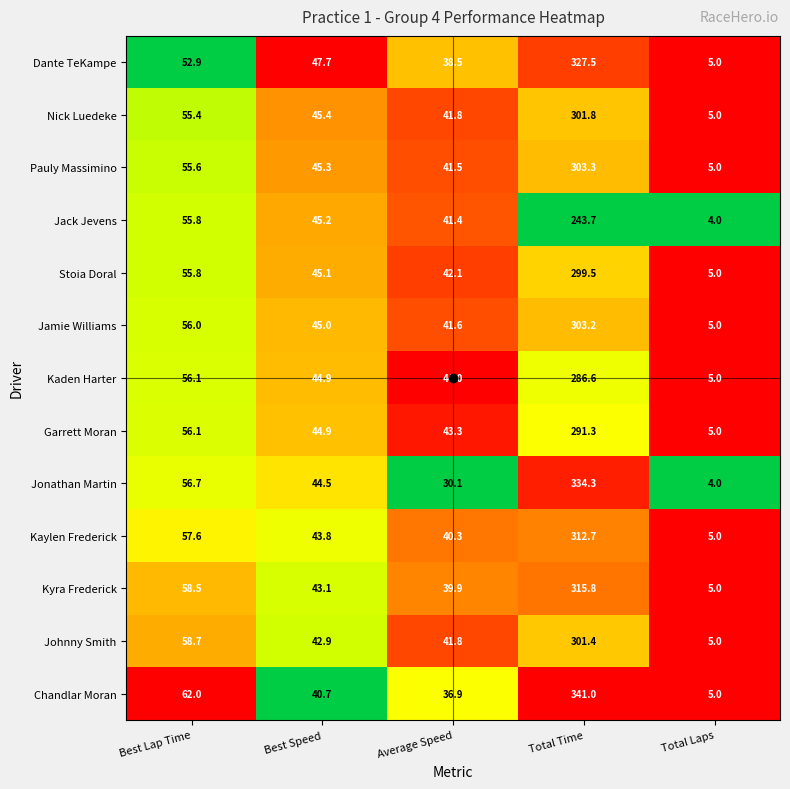

What is the total value across all series at Average Speed?

523.2